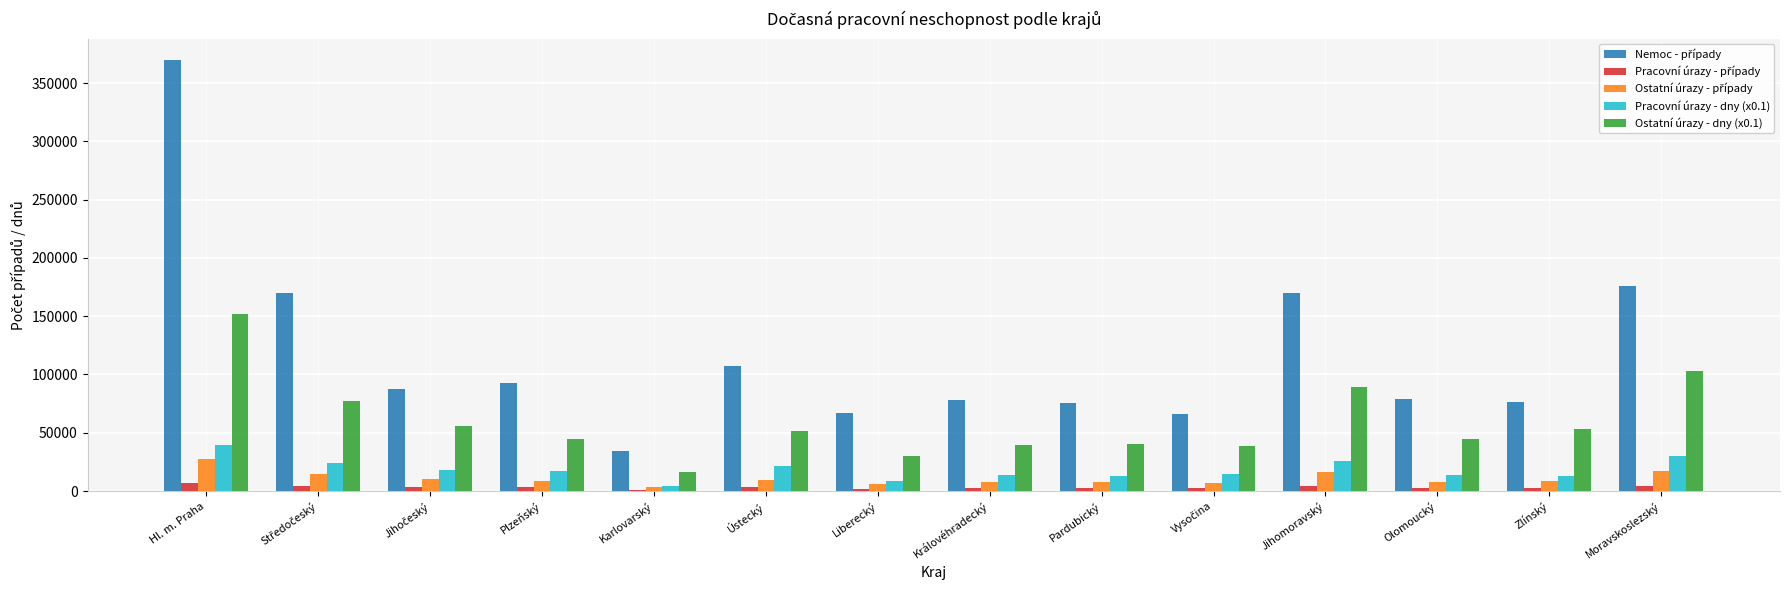

Which label corresponds to the largest value in the chart?

Hl. m. Praha